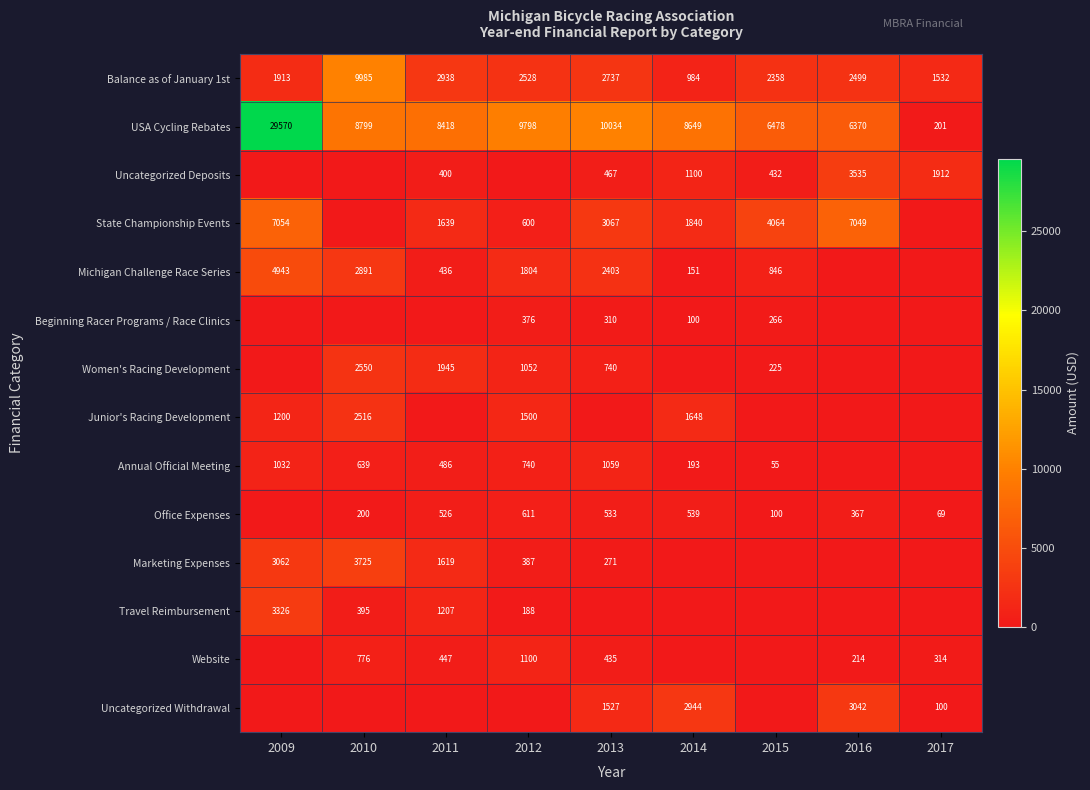

At how many categories does at least one series exceed 22677?

1